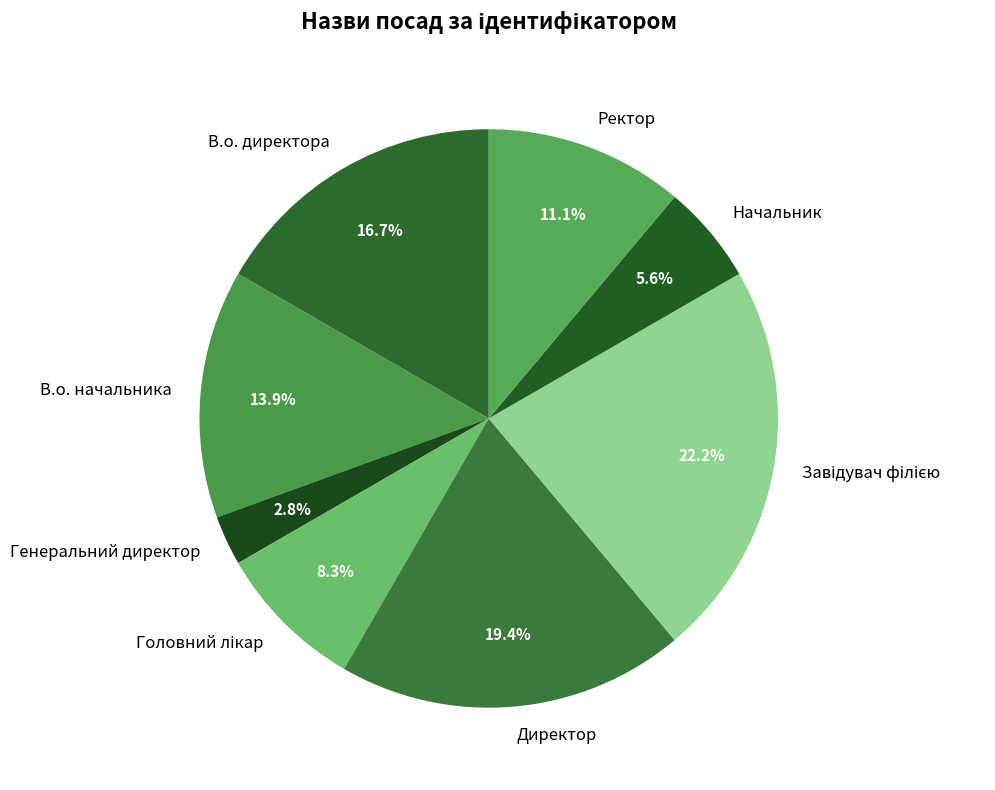

Between Начальник and Директор, which is larger?

Директор